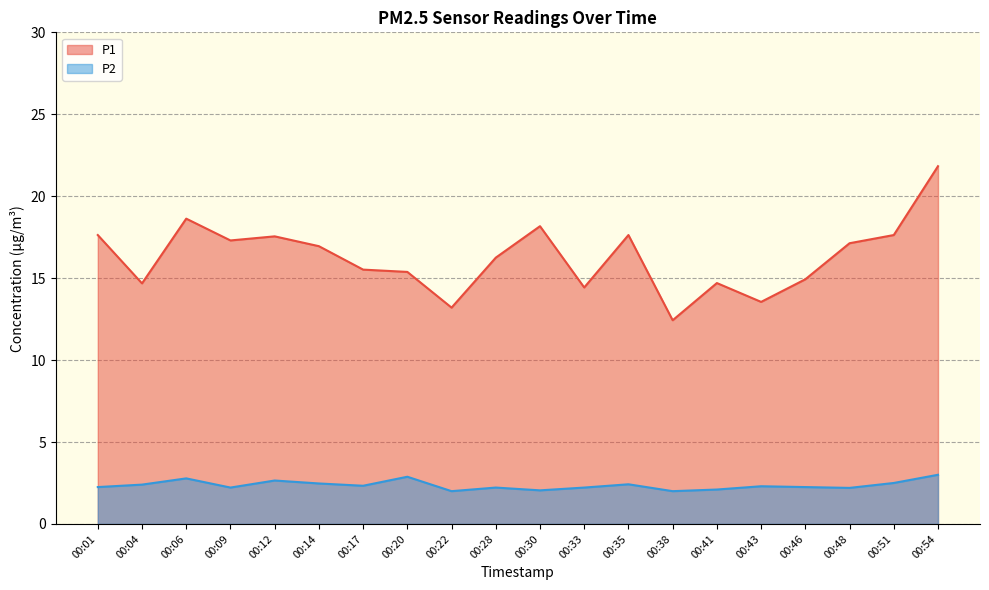

Which series changed the most between 00:35 and 00:48?

P1